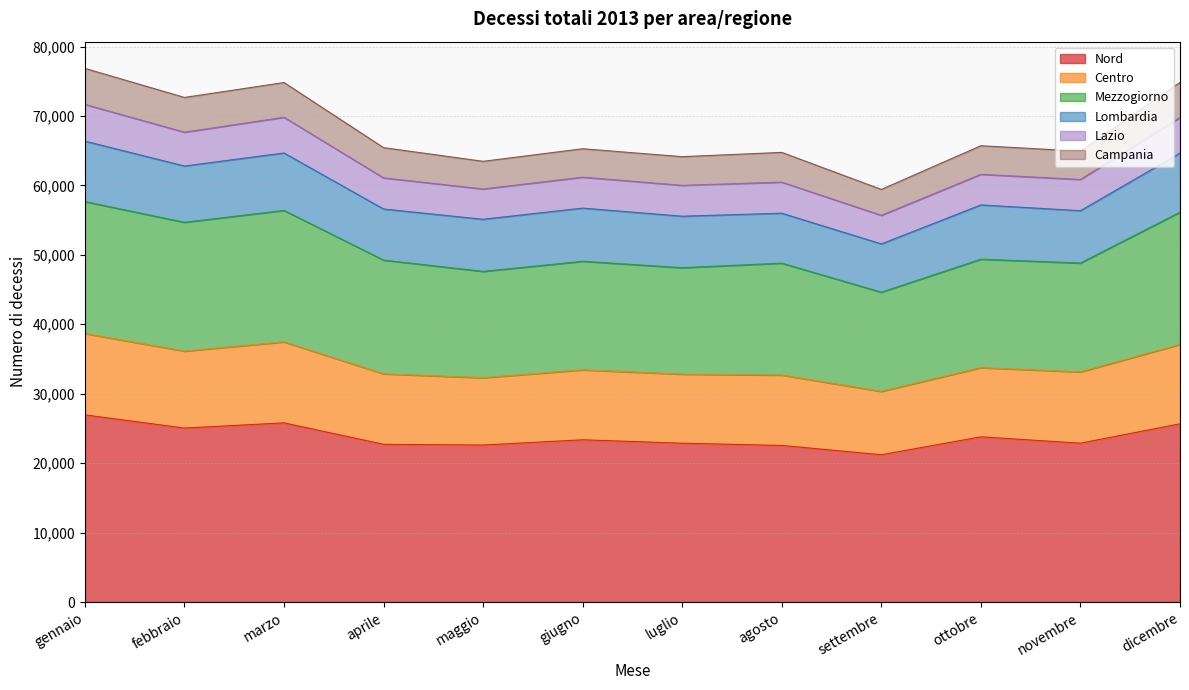

True or false: Mezzogiorno and Centro cross at least once.

False